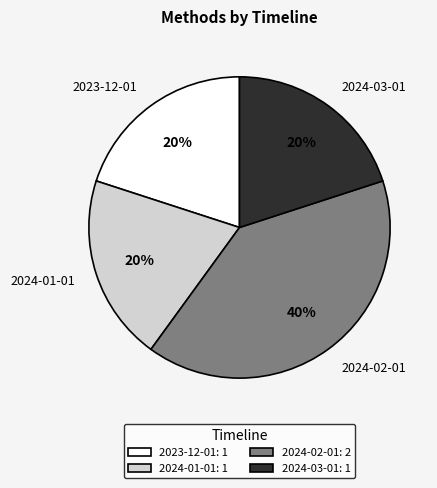

The 2024-01-01 slice represents 10% of the pie. True or false?

False